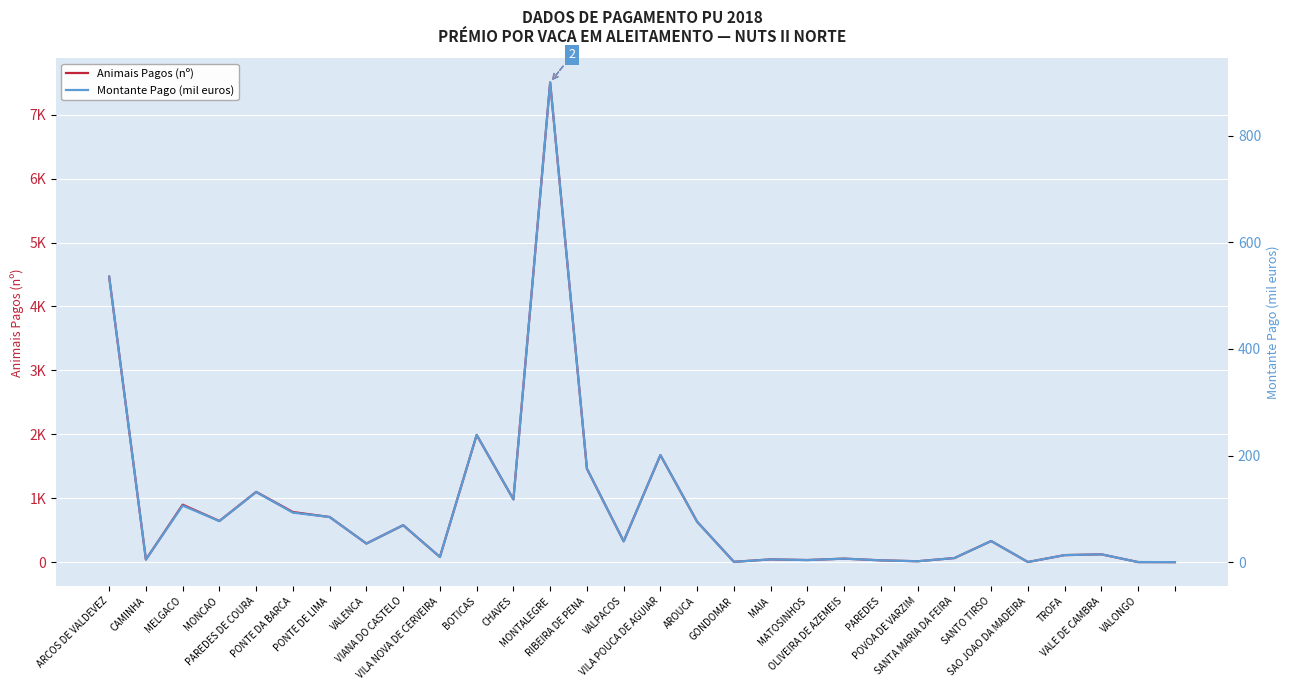

True or false: Animais Pagos (nº) has a value of 33.0 at MATOSINHOS.

True